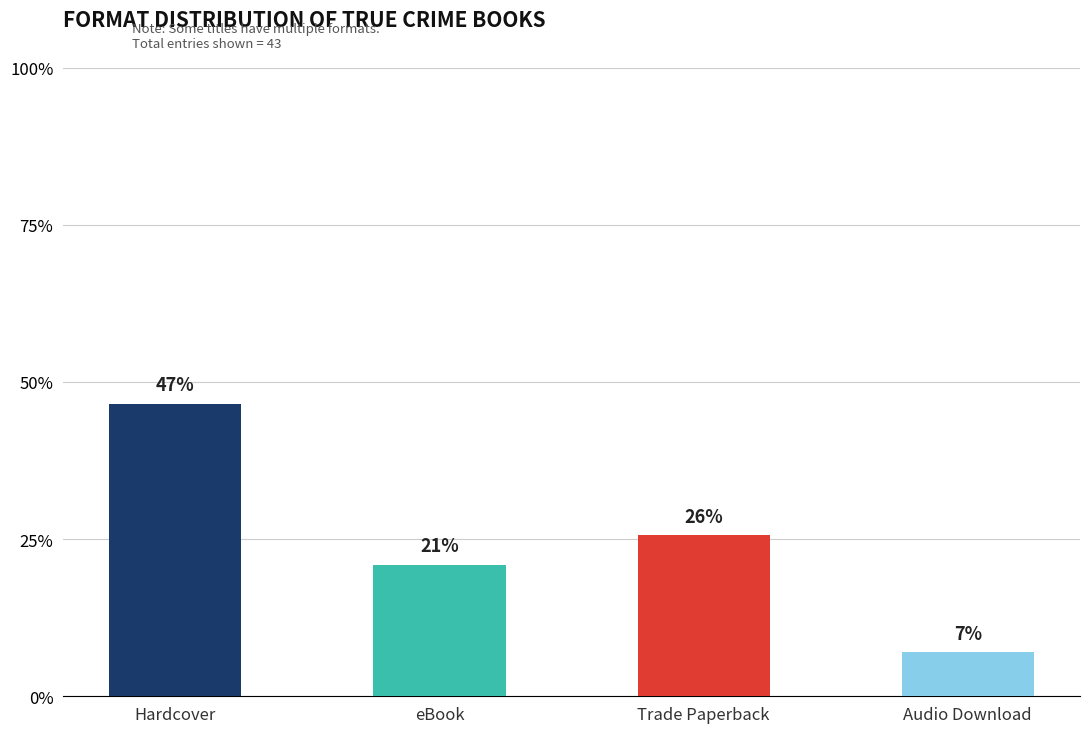

What is the sum of all values?

1.0